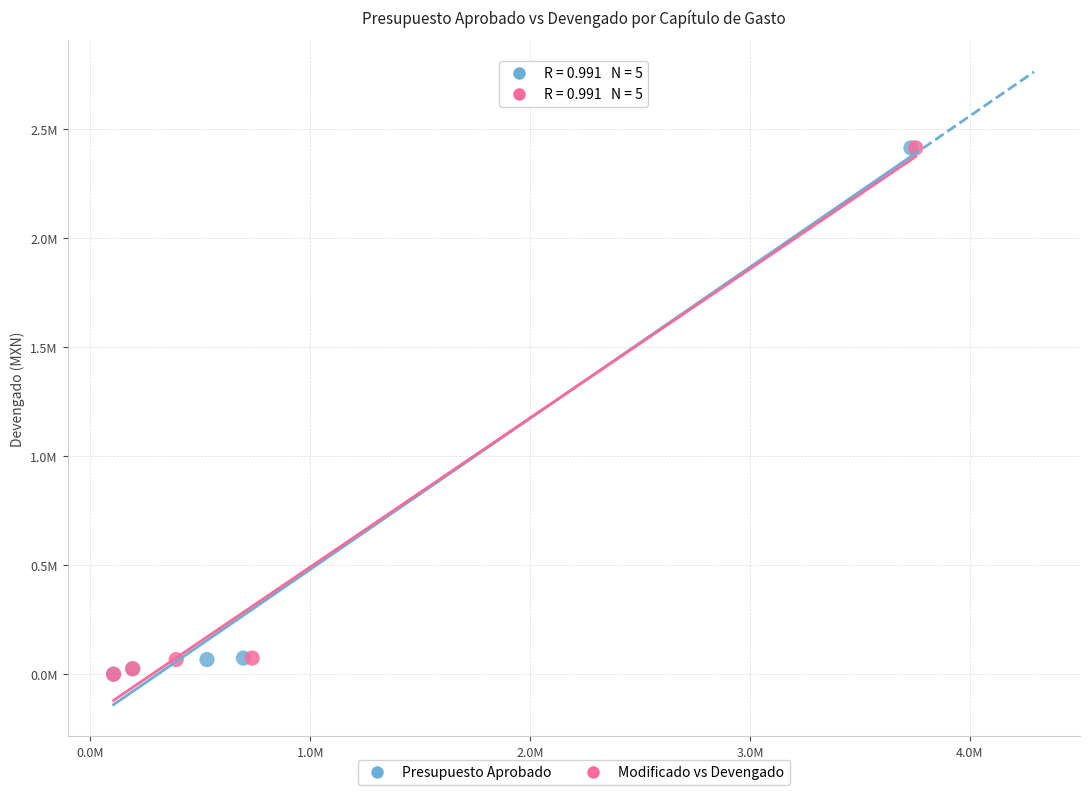

What are all the series names shown in the legend?

Presupuesto Aprobado, Modificado vs Devengado